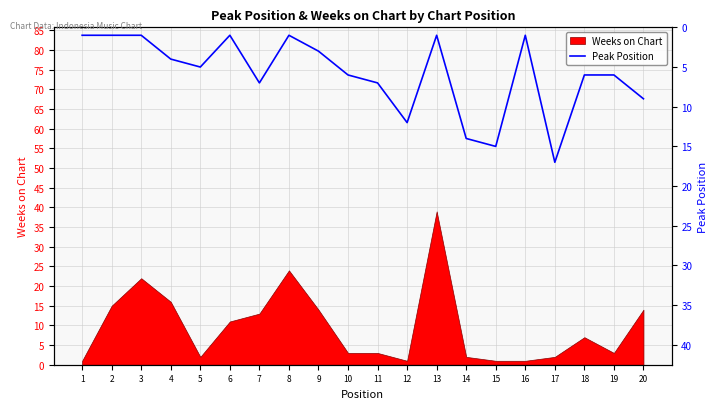

True or false: the data shows 0 at 2.

False